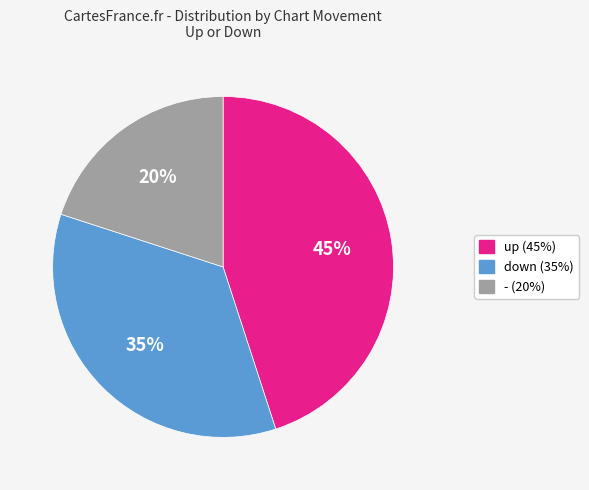

Is up the majority of the pie?

No